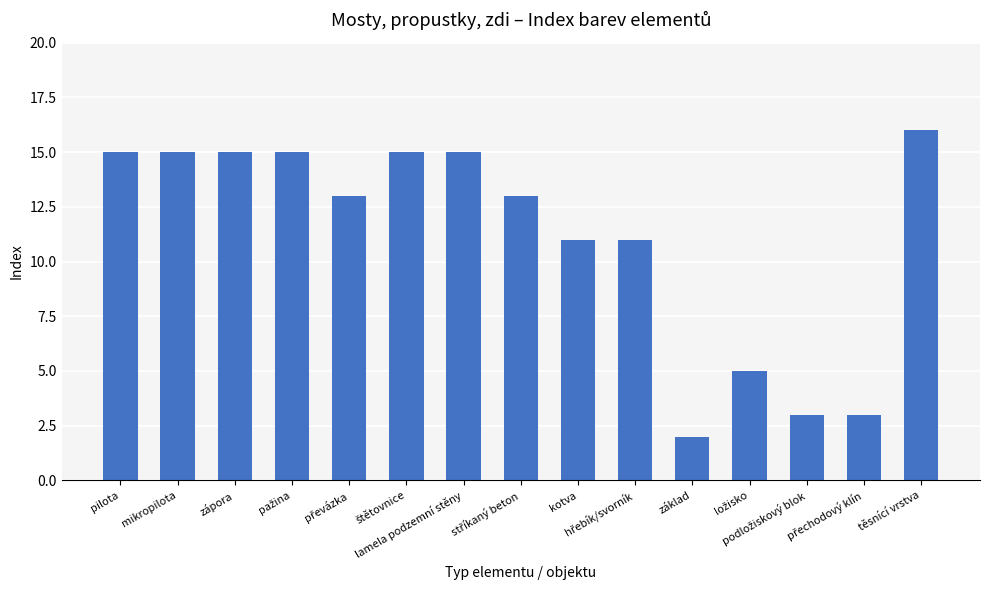

What is the average value?

11